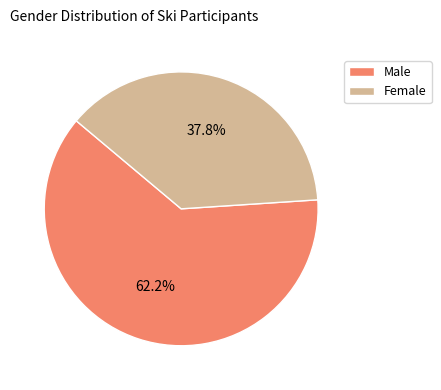

True or false: Female accounts for 26% of the total.

False